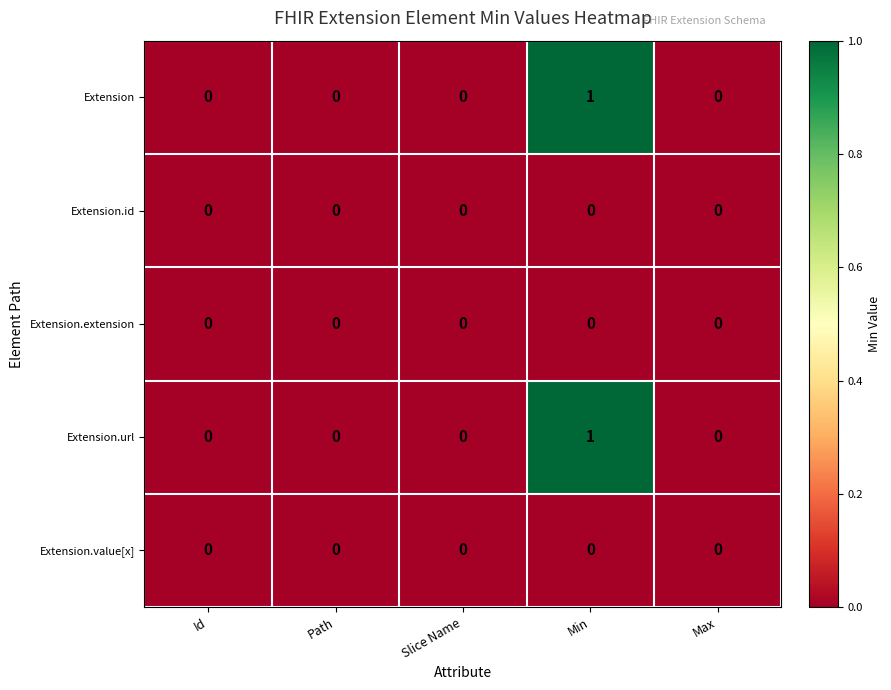

At which category is the sum across all series the highest?

Min